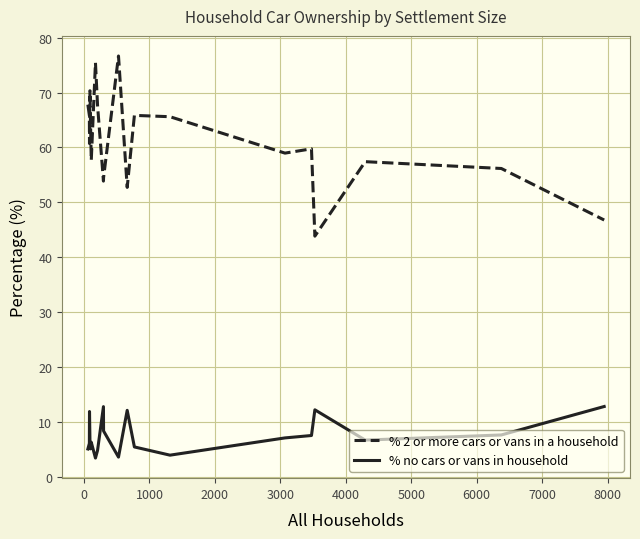

Which series has the largest total across all categories?

% 2 or more cars or vans in a household